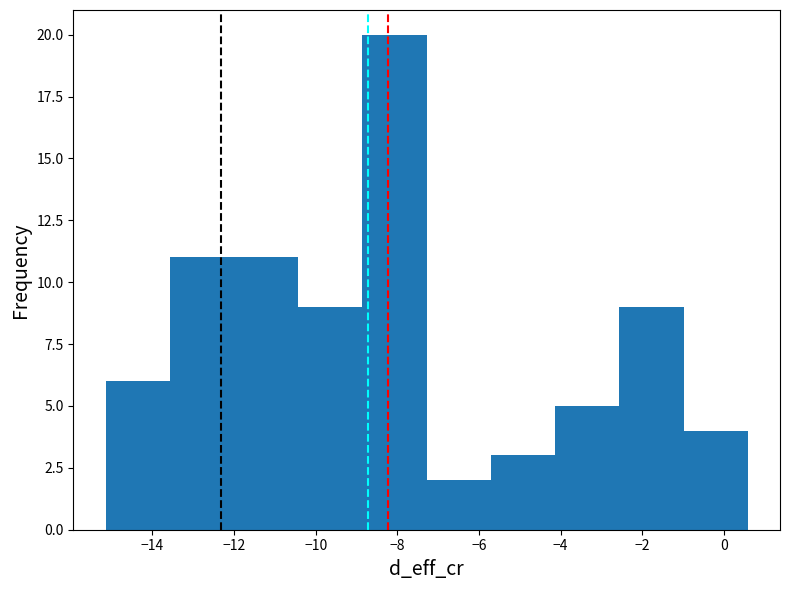

What is the height of the bar covering -2.6 to -1.0 on the x-axis? Neither the bar edges nor the heights are printed on the chart, so give them approximately, as read against the axes.

9